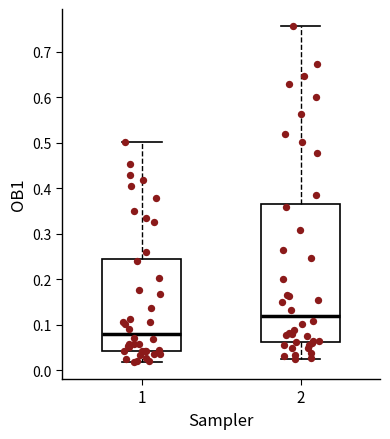

Where is the upper edge of the box at x = 1 on the y-axis? The values are not printed on the chart, so give them approximately, as read against the axis.

0.24